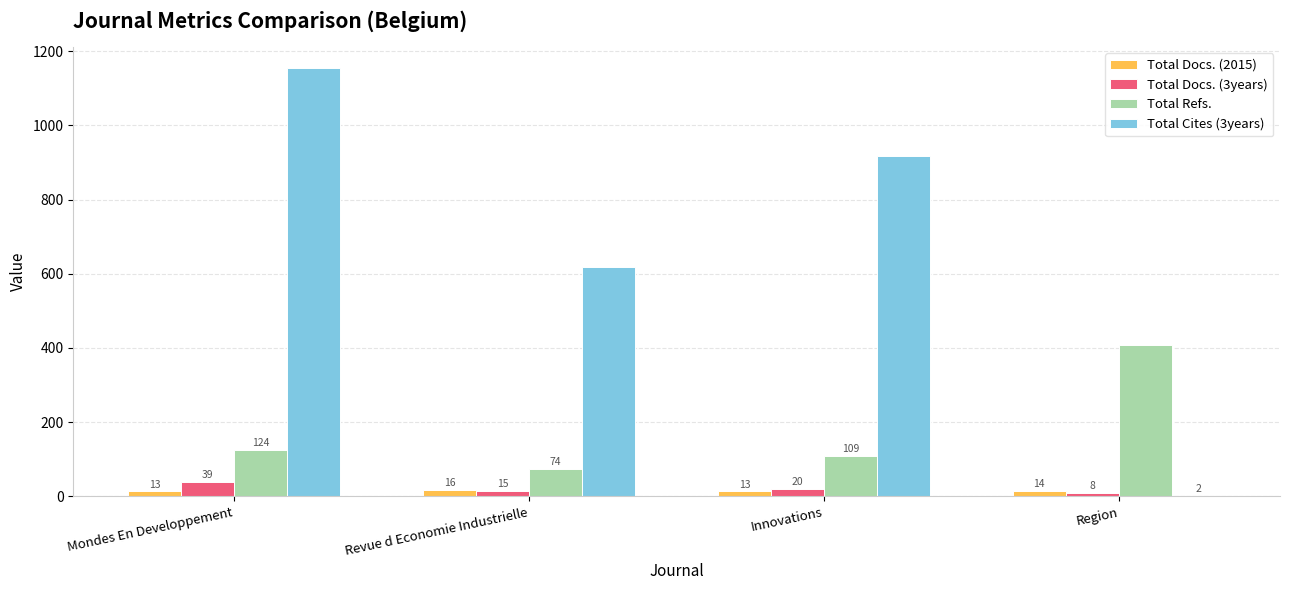

Reading right to left, extract all data points from this chart.

Total Docs. (2015): 14	13	16	13
Total Docs. (3years): 8	20	15	39
Total Refs.: 407	109	74	124
Total Cites (3years): 2	918	619	1154